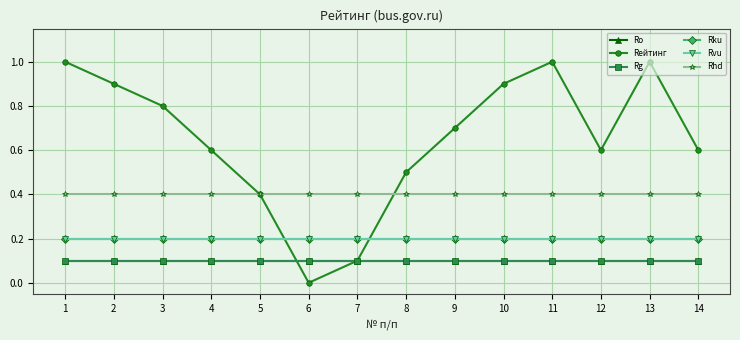

How many lines are shown in the chart?

6